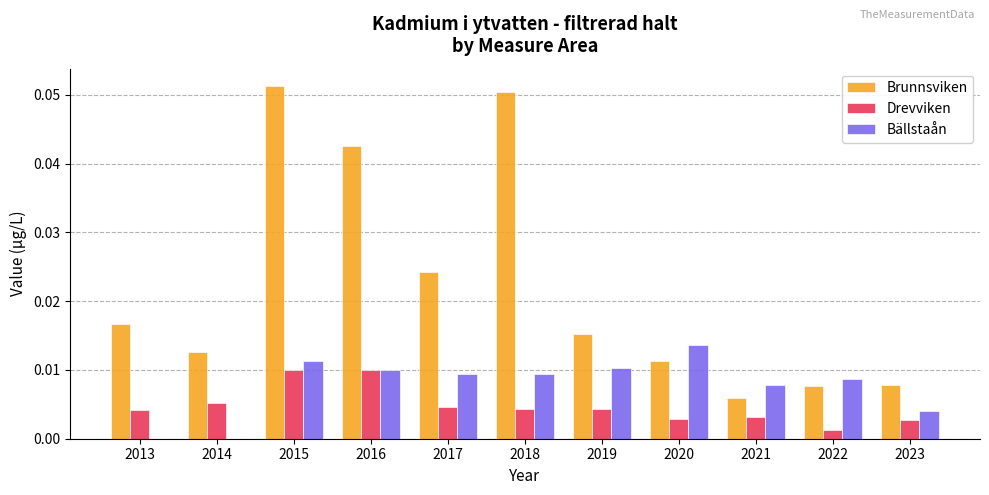

Which series changed the most between 2018 and 2022?

Brunnsviken